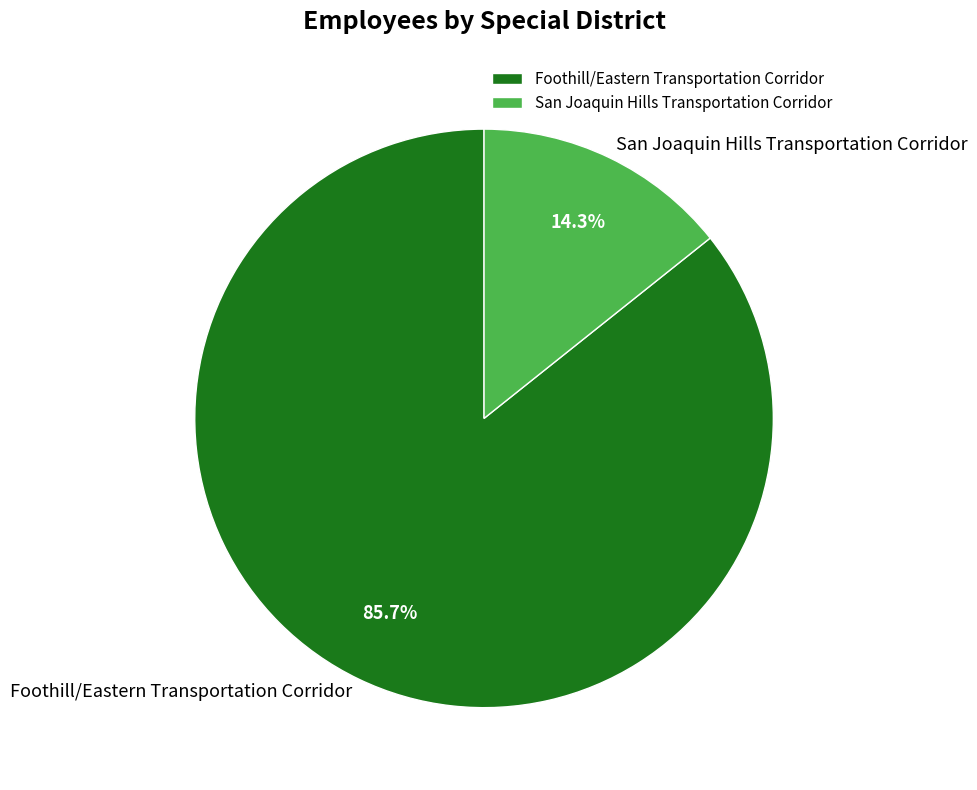

To the nearest percent, what is the average slice percentage?

50%